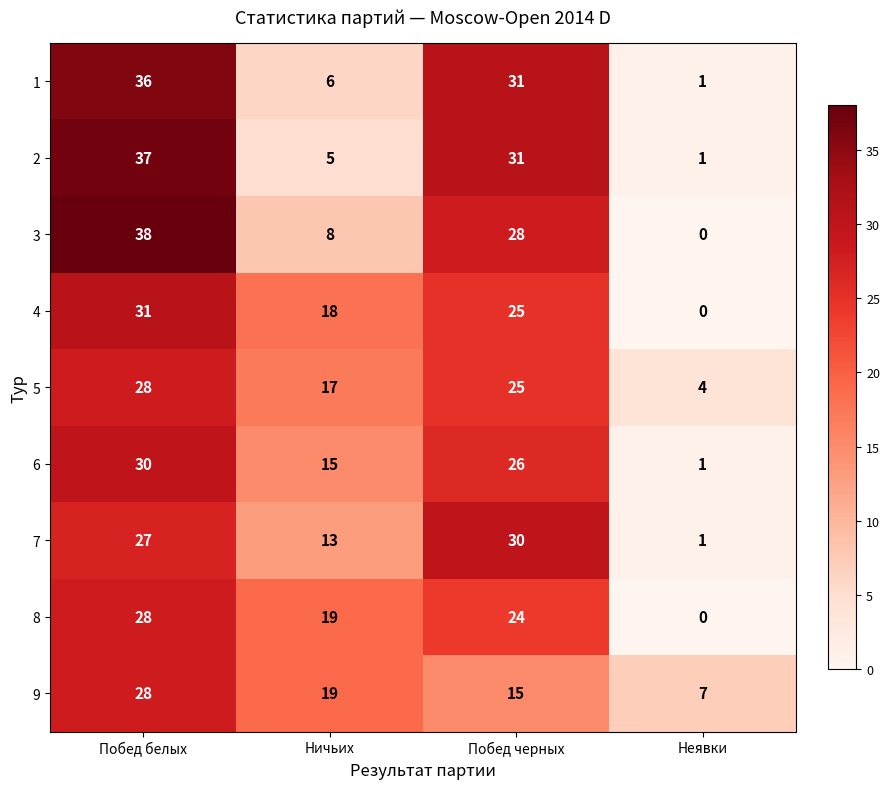

What is the spread (max minus min) of values at Неявки?

7